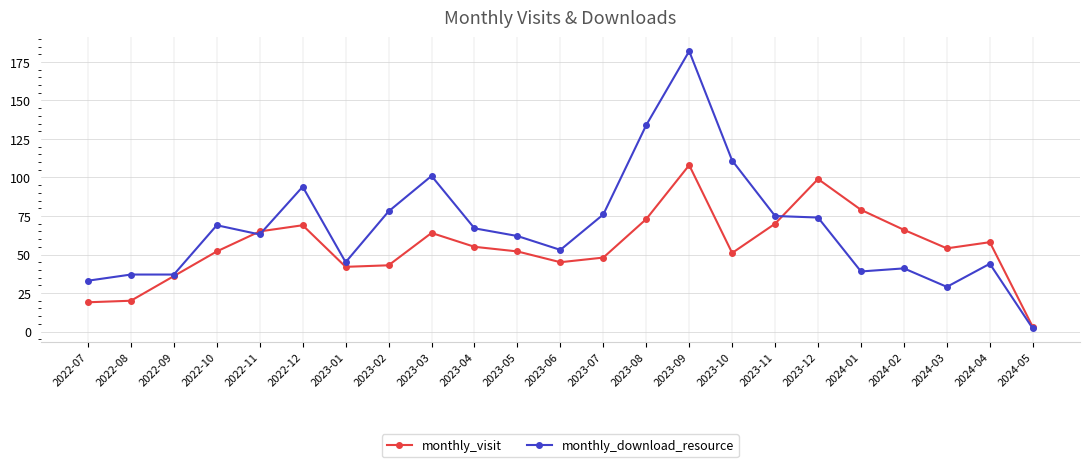

At 2024-03, list the series in order from smallest to largest.

monthly_download_resource, monthly_visit